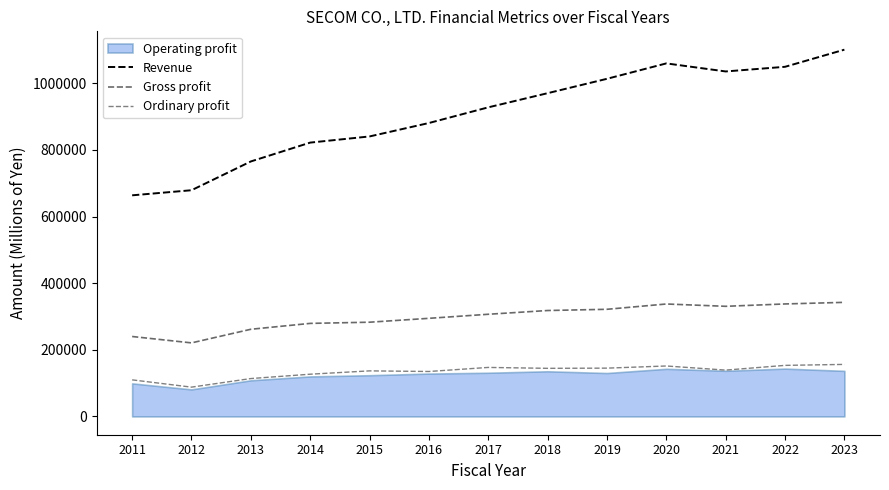

True or false: Revenue has more than 2 interior local peaks.

False